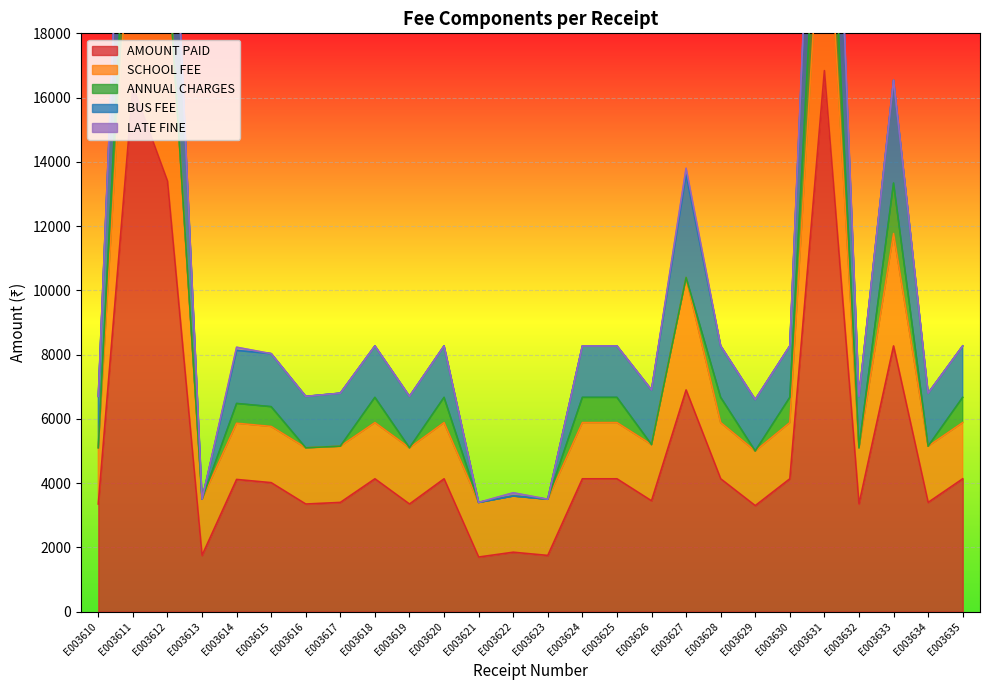

What is the sum of the AMOUNT PAID values at E003632 and E003629?

6650